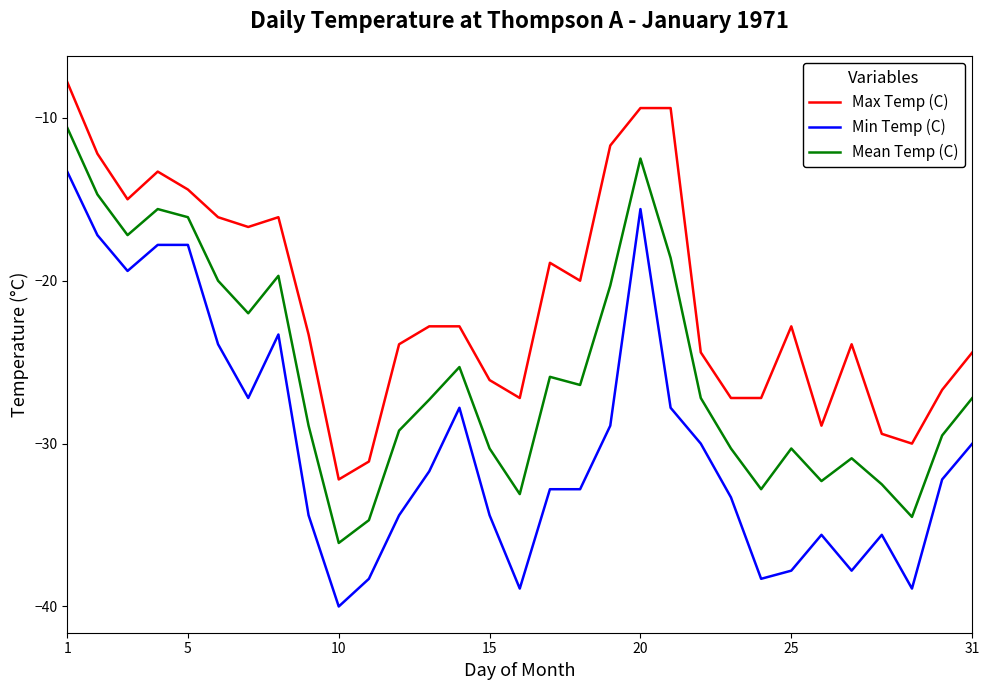

Which series has the widest spread of values?

Min Temp (C)